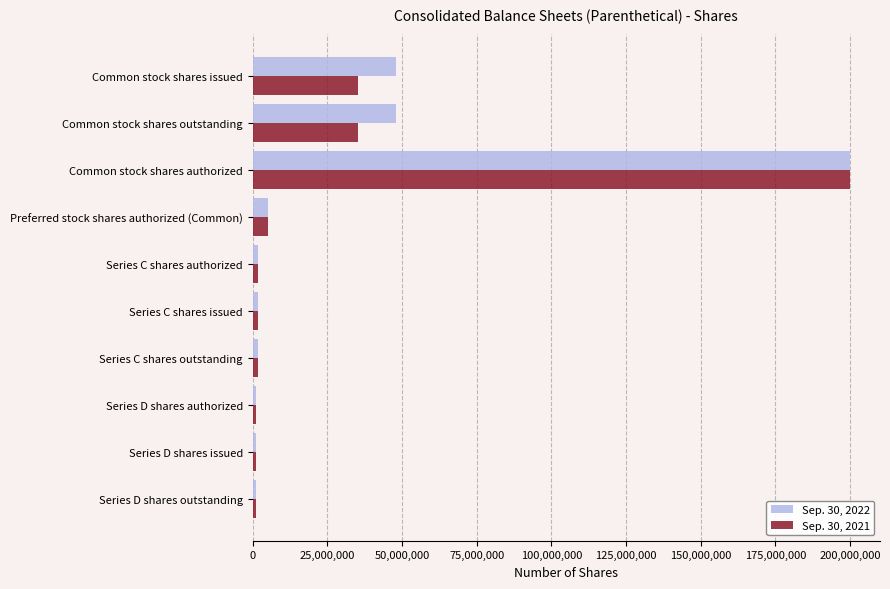

List the series in order of their overall mean, highest first.

Sep. 30, 2022, Sep. 30, 2021